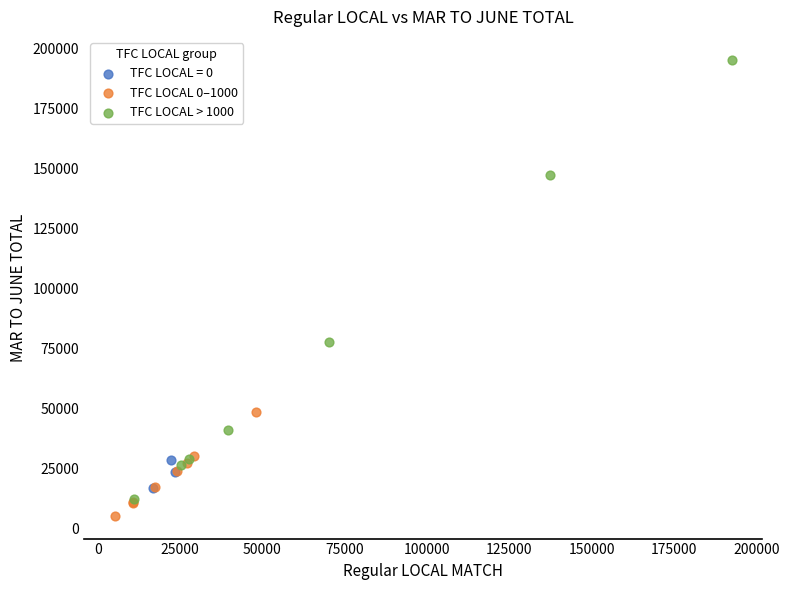

Which series reaches the maximum Y coordinate?

TFC LOCAL > 1000